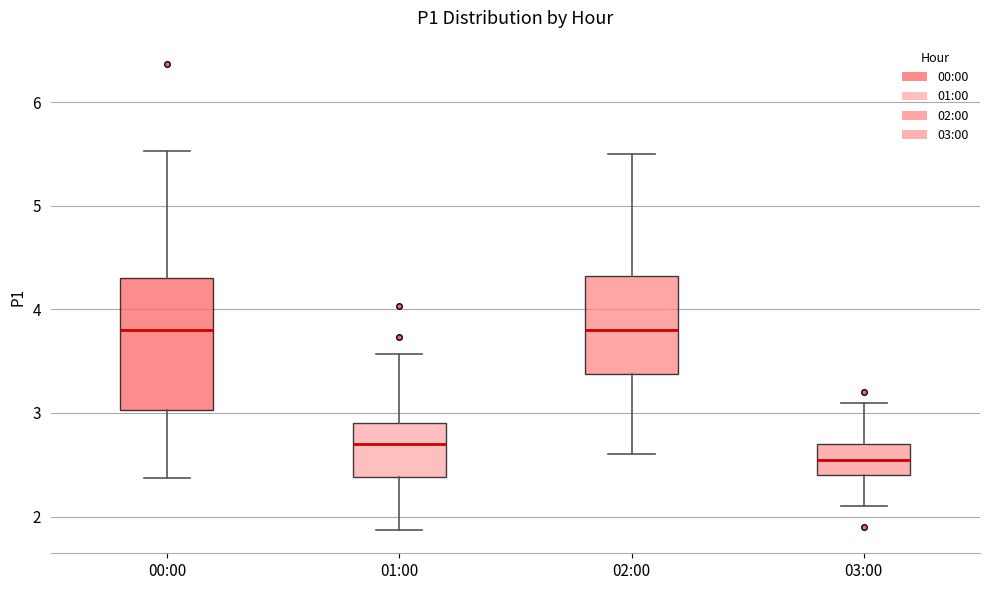

Where does the upper whisker of the box for 02:00 end on the y-axis? The values are not printed on the chart, so give them approximately, as read against the axis.

5.5